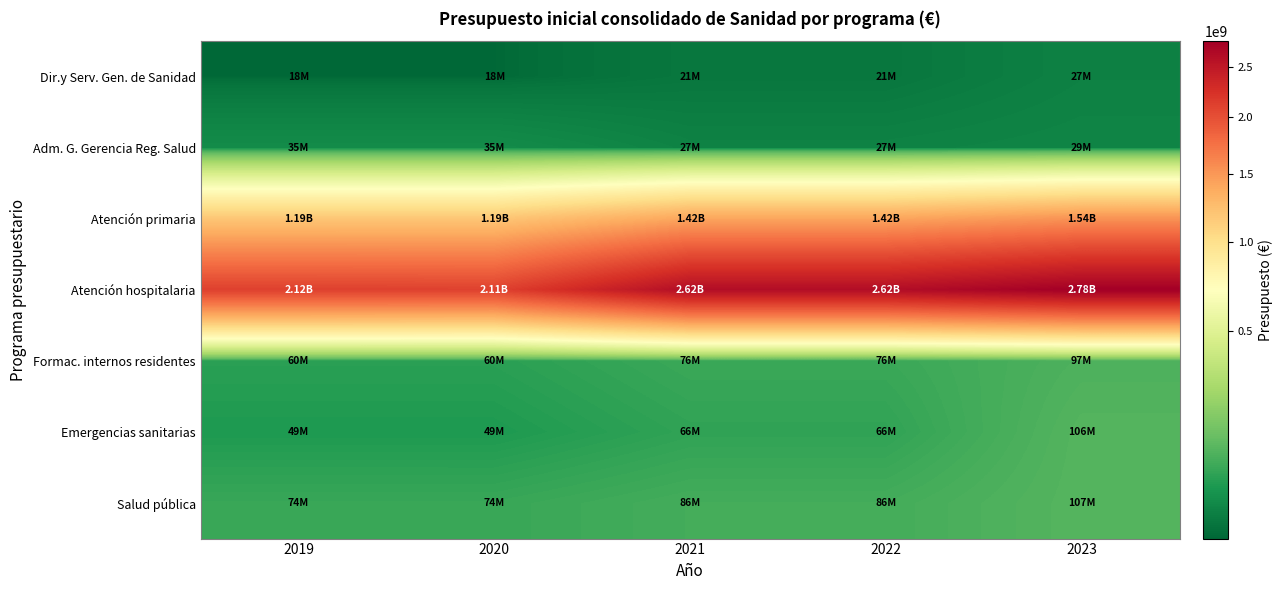

Reading left to right, list all the values displayed in this chart.

Dir.y Serv. Gen. de Sanidad: 2019=18380687	2020=18380687	2021=21369923	2022=21369923	2023=26529306
Adm. G. Gerencia Reg. Salud: 2019=34627718	2020=34627718	2021=27284673	2022=27284673	2023=28967310
Atención primaria: 2019=1188206593	2020=1188206593	2021=1419427617	2022=1419427617	2023=1538336277
Atención hospitalaria: 2019=2118320225	2020=2110019914	2021=2621352094	2022=2621352094	2023=2783174370
Formac. internos residentes: 2019=59672183	2020=59672183	2021=75684923	2022=75684923	2023=97377311
Emergencias sanitarias: 2019=49358476	2020=49358476	2021=65698350	2022=65698350	2023=106188232
Salud pública: 2019=73866294	2020=73783474	2021=86150051	2022=86150051	2023=107018686